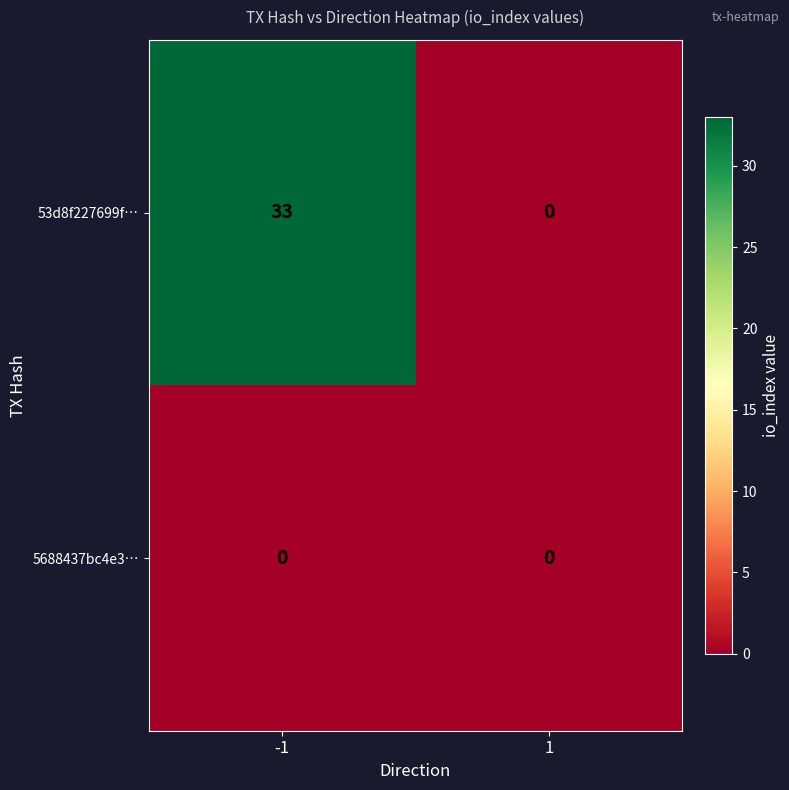

Reading left to right, extract all data points from this chart.

53d8f227699f…: 33	0
5688437bc4e3…: 0	0